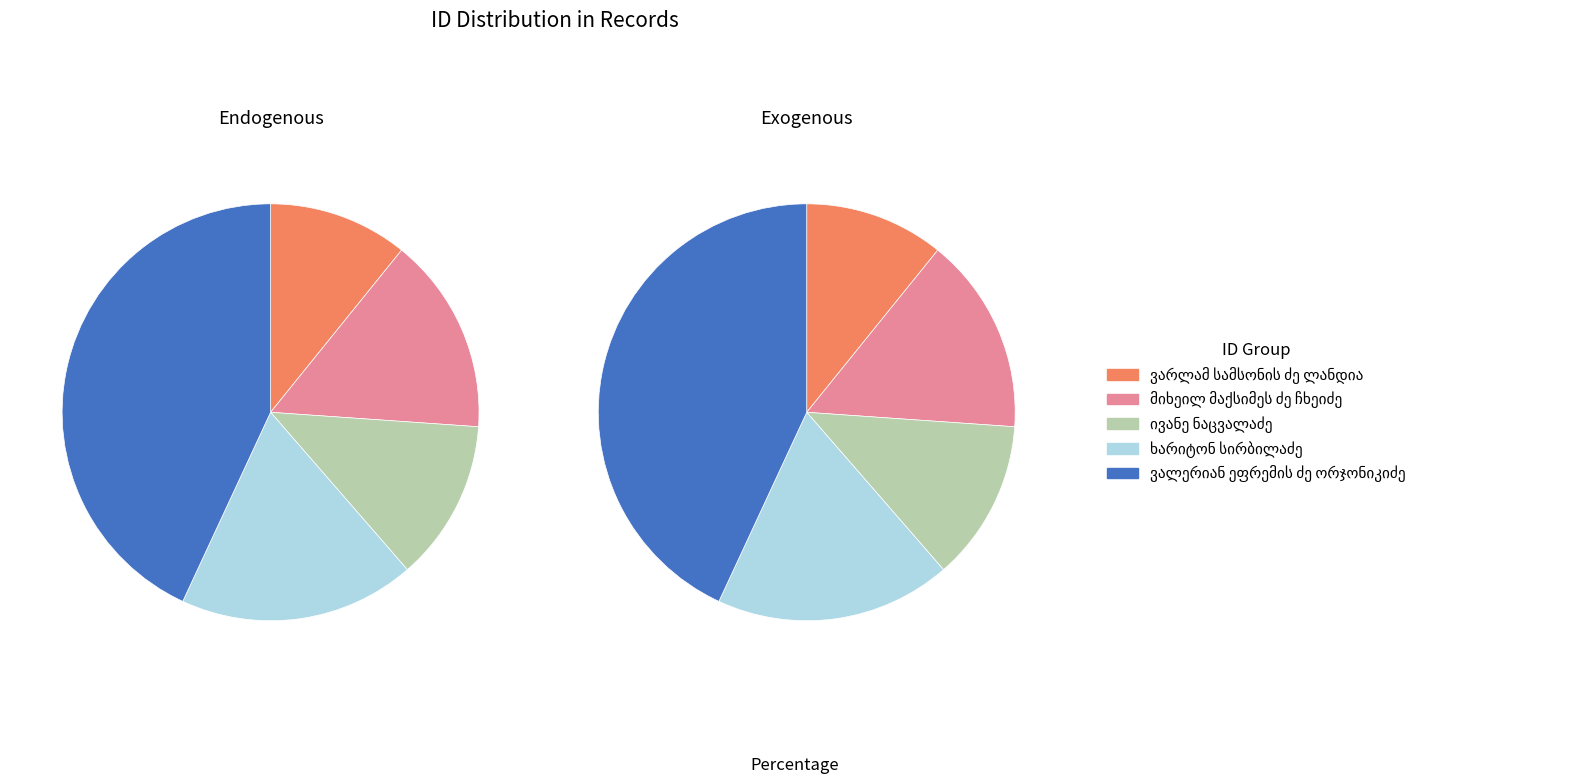

True or false: მიხეილ მაქსიმეს ძე ჩხეიძე accounts for 5% of the total.

False